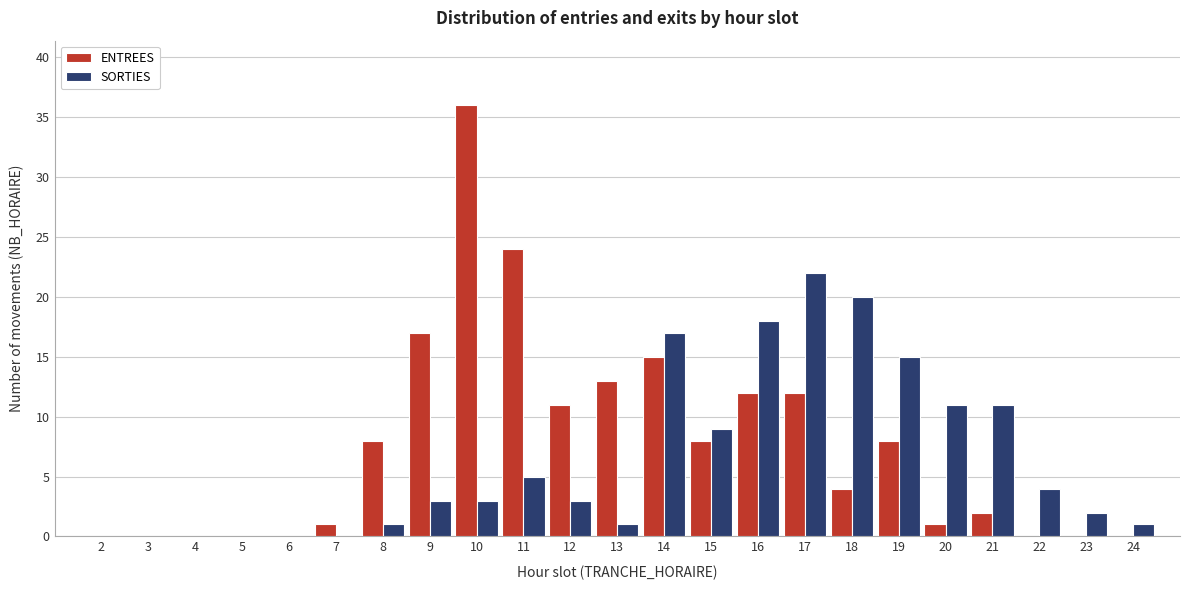

The value of SORTIES at 14 is 23. True or false?

False